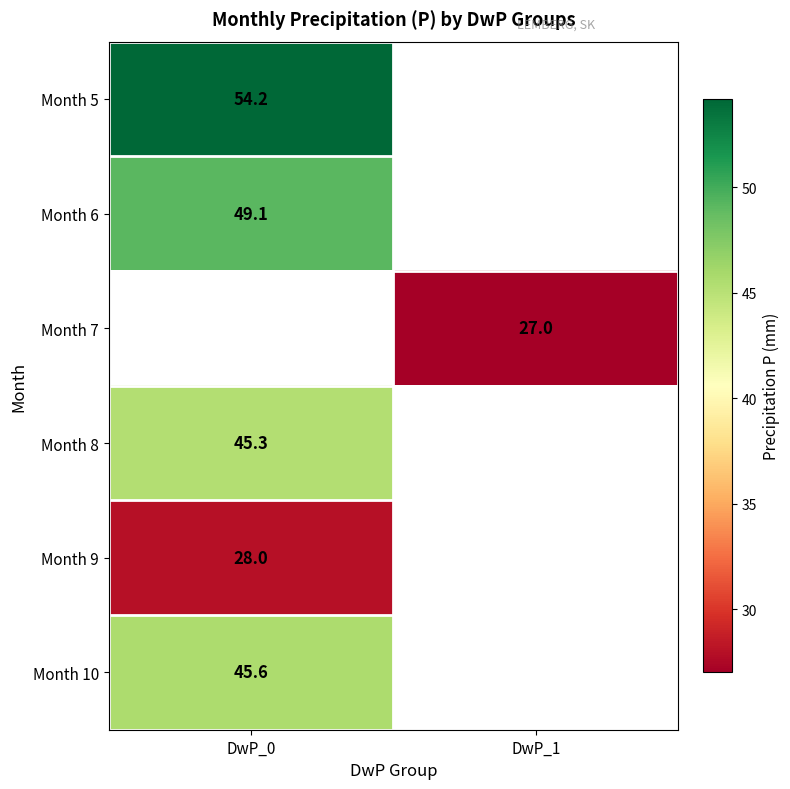

True or false: Month 8 has a value of 45.3 at DwP_0.

True